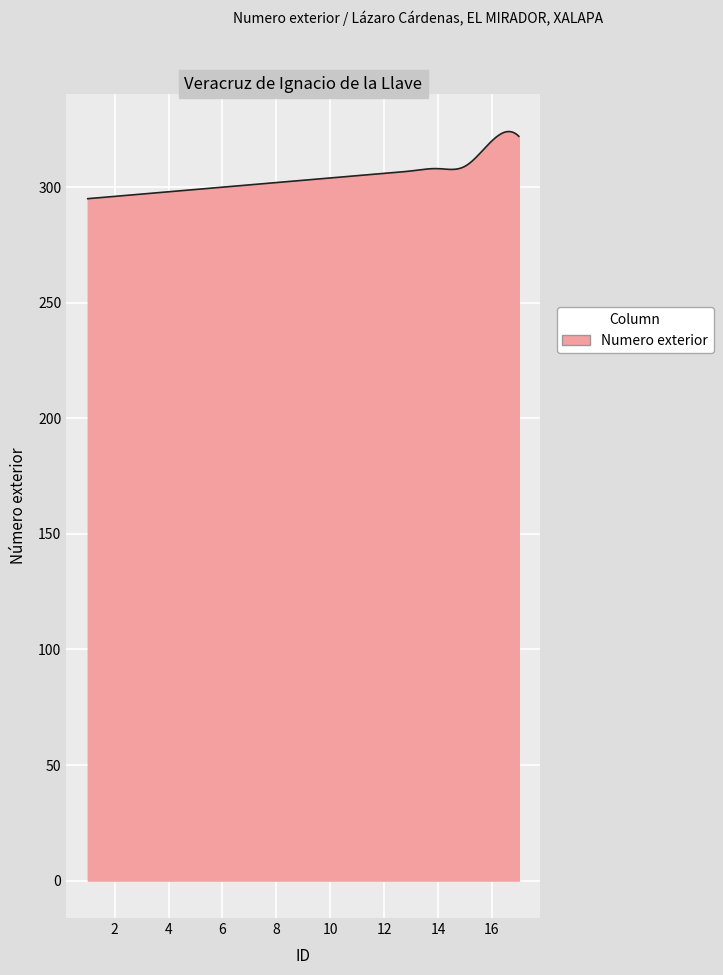

What is the difference between the maximum and minimum values?

29.0